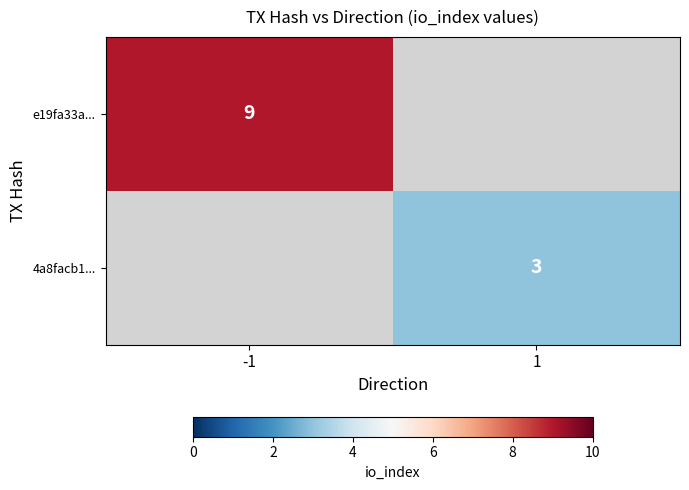

The 4a8facb1... series shows 1 at 1. True or false?

False